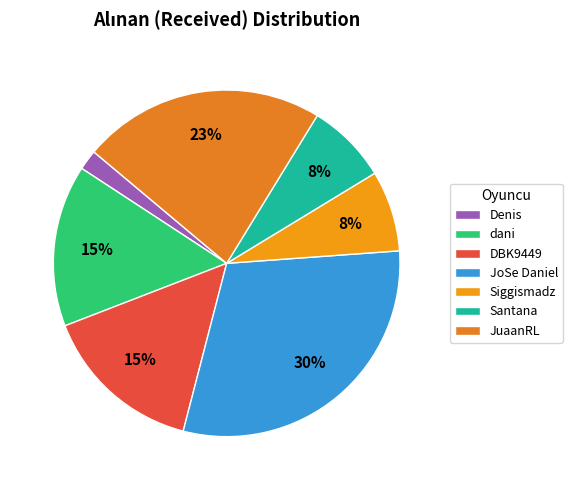

Is there a majority slice in this chart?

No